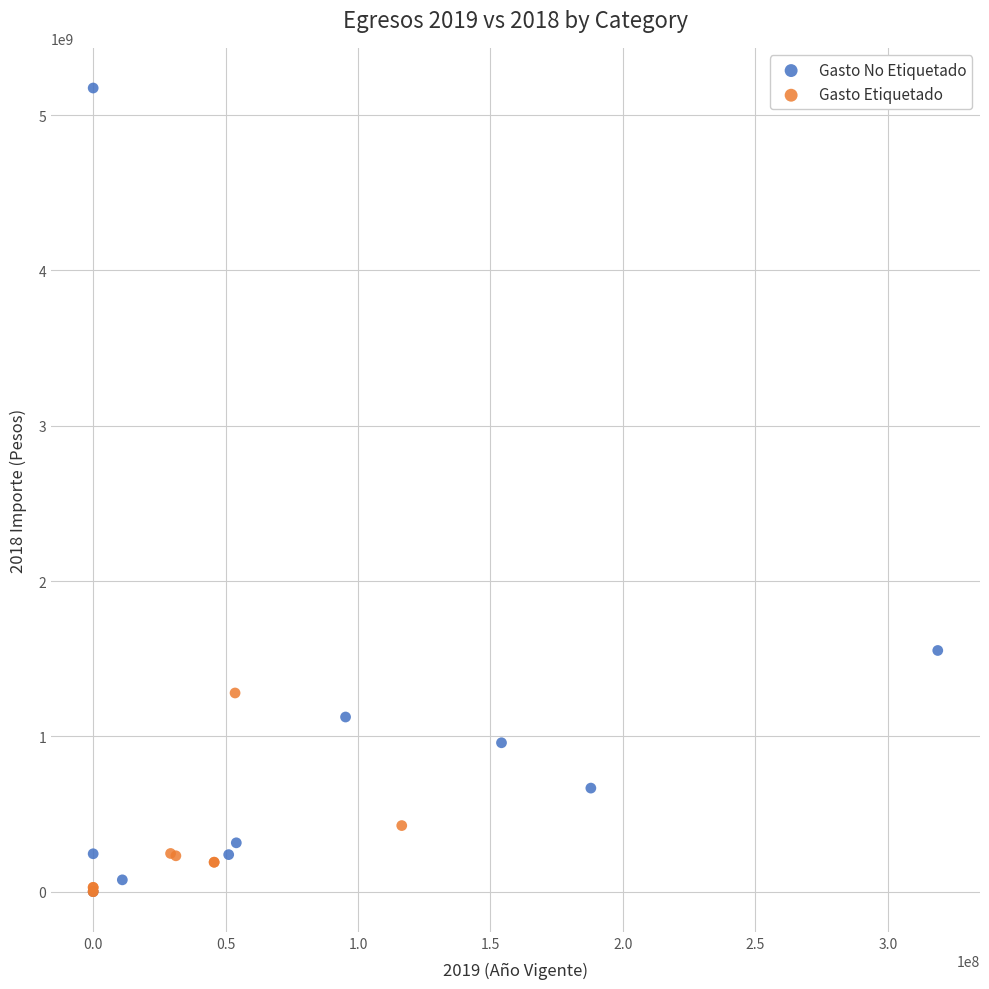

Which series has the largest Y range (max minus min)?

Gasto No Etiquetado